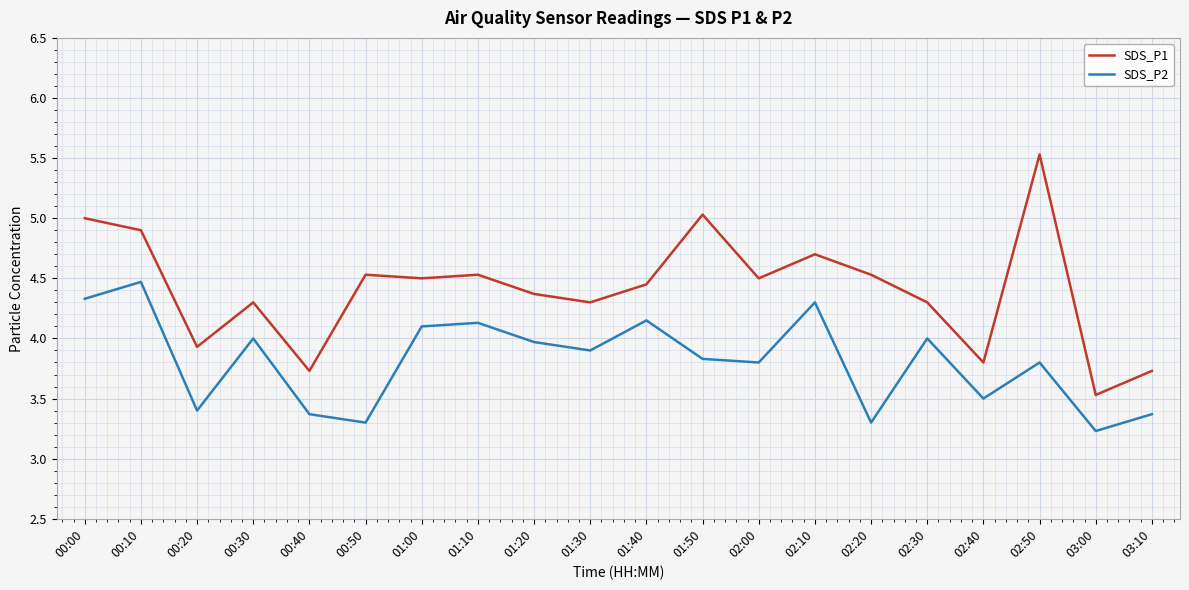

At 02:20, list the series in order from largest to smallest.

SDS_P1, SDS_P2